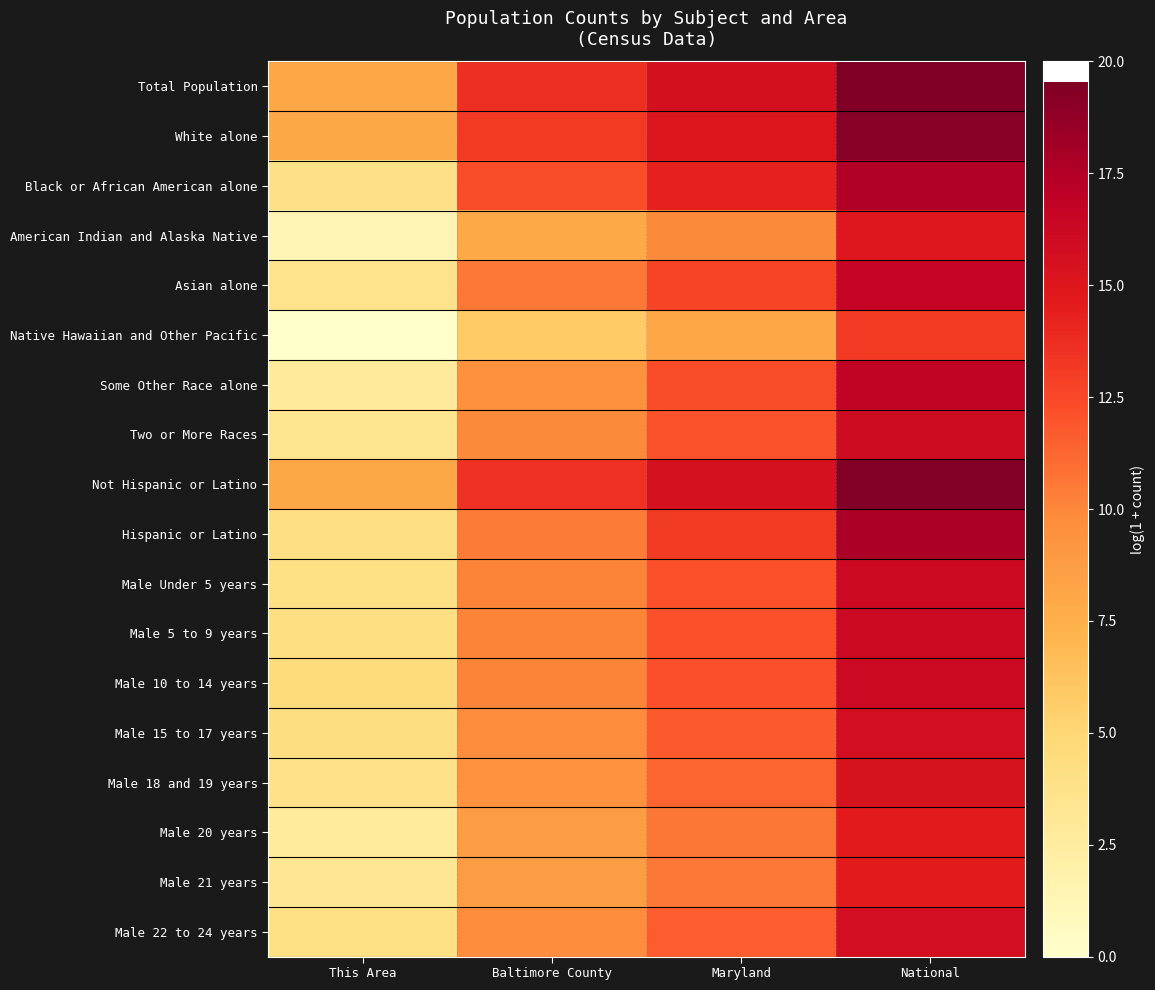

What is the difference between the highest and lowest values at National?

6.3